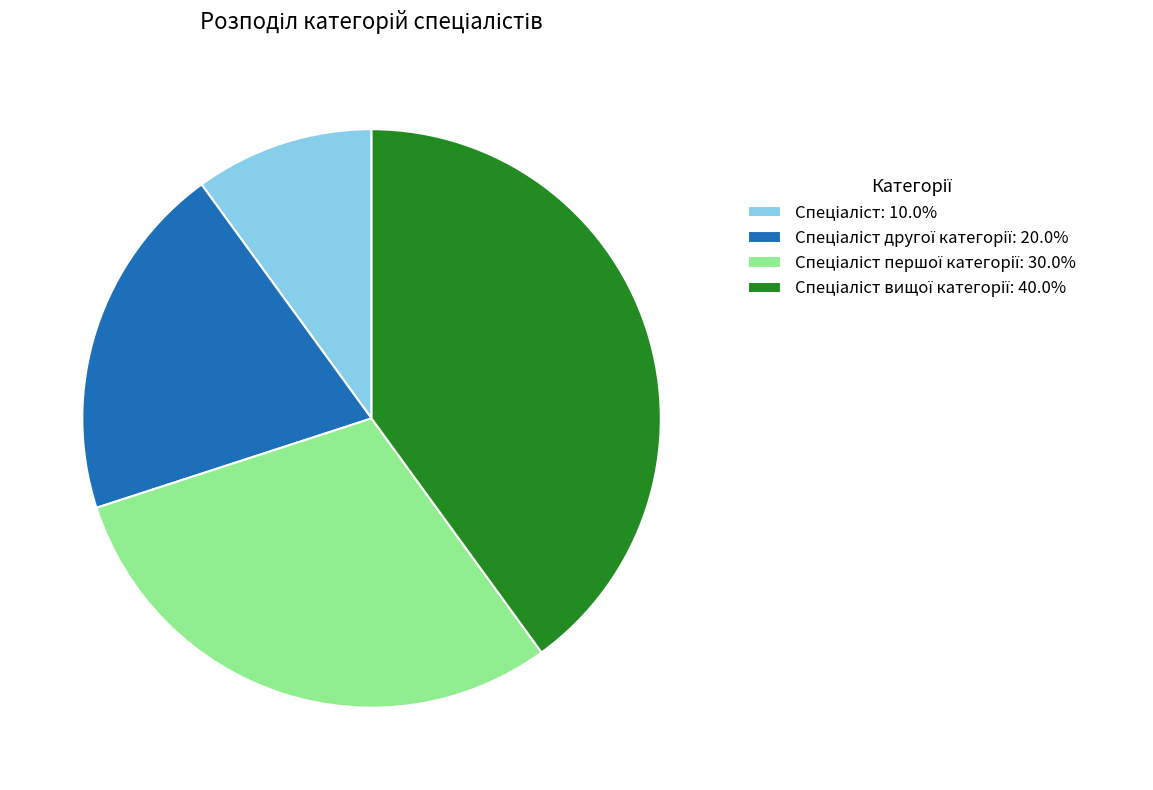

Does any single category account for the majority?

No